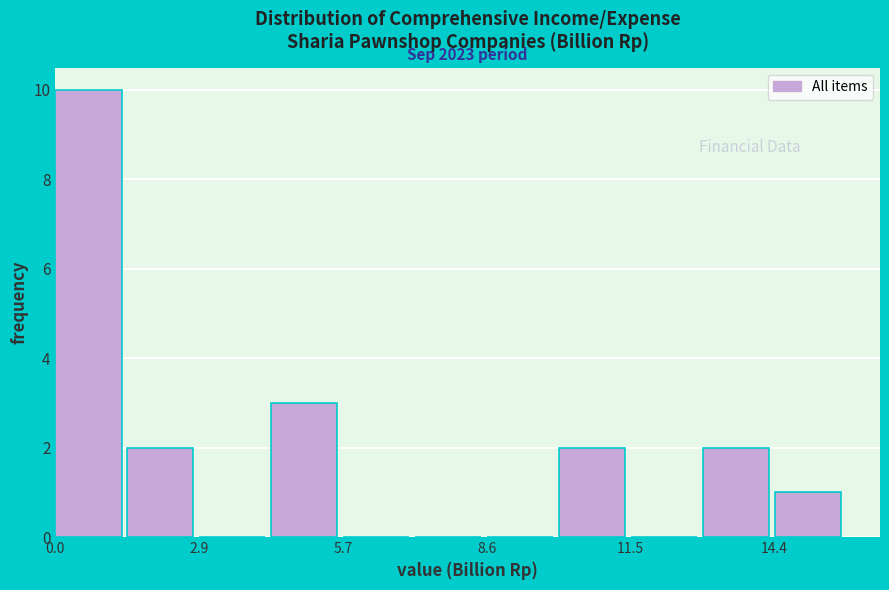

Around what value on the x-axis is the tallest bar? Give the approximate position of its centre, as read against the axis.

0.5